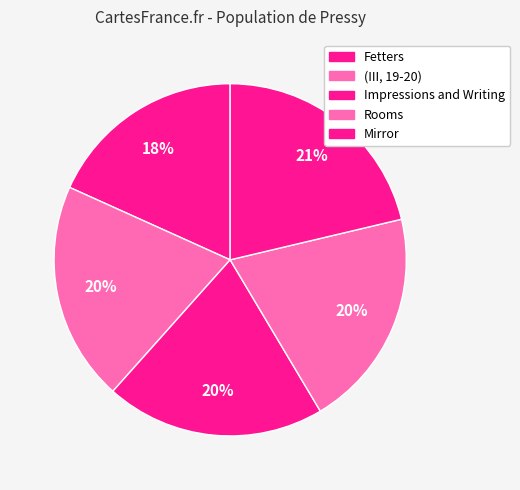

The Mirror slice represents 18% of the pie. True or false?

True